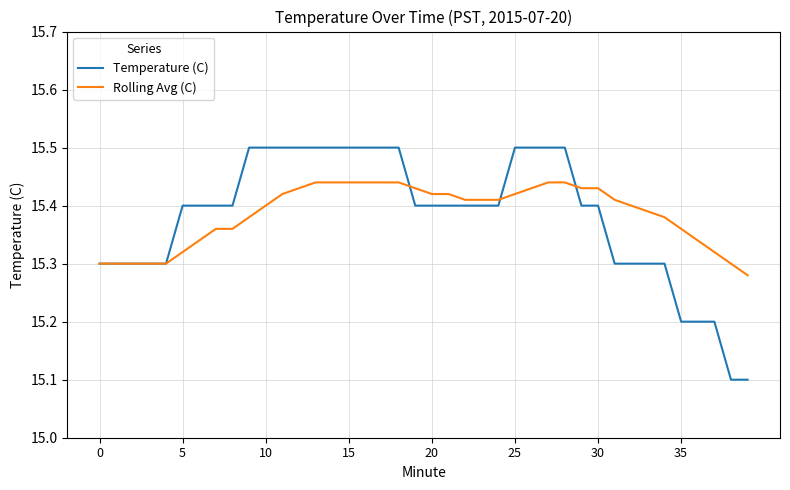

Rank the series by their maximum value, from lowest to highest.

Rolling Avg (C), Temperature (C)